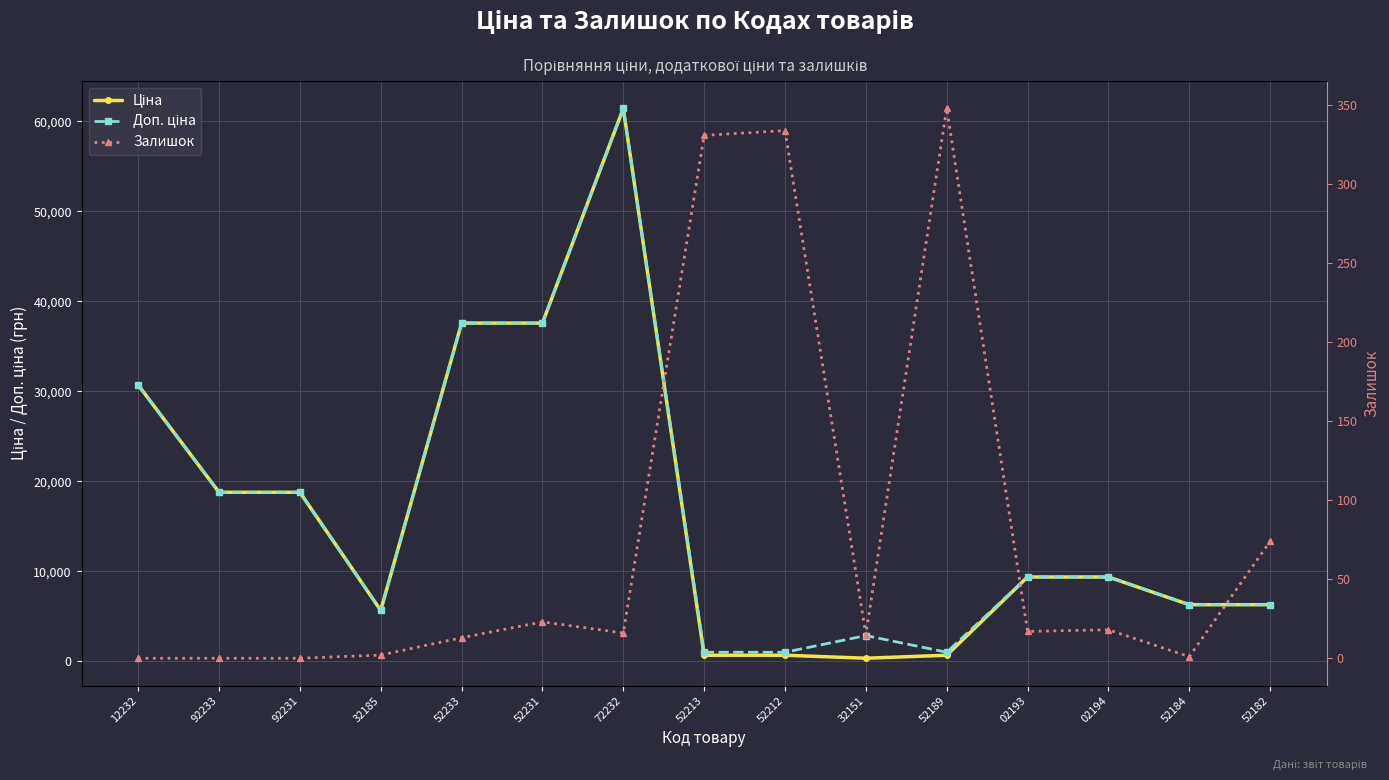

Rank the series at 52231 from lowest to highest value.

Залишок, Ціна, Доп. ціна